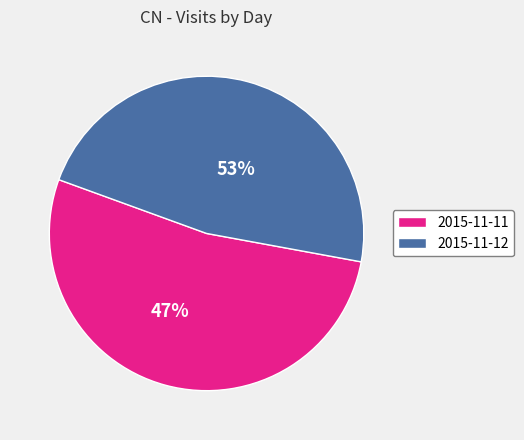

How many segments does this pie chart have?

2